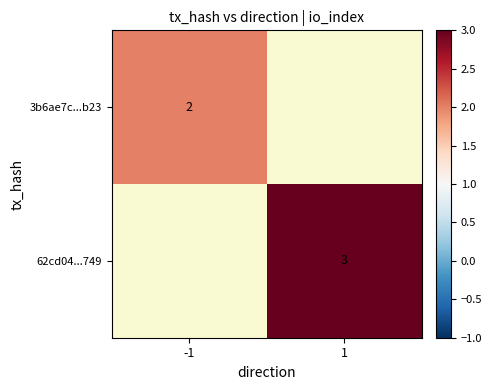

Is it true that 3b6ae7c...b23 equals 1 at -1?

False